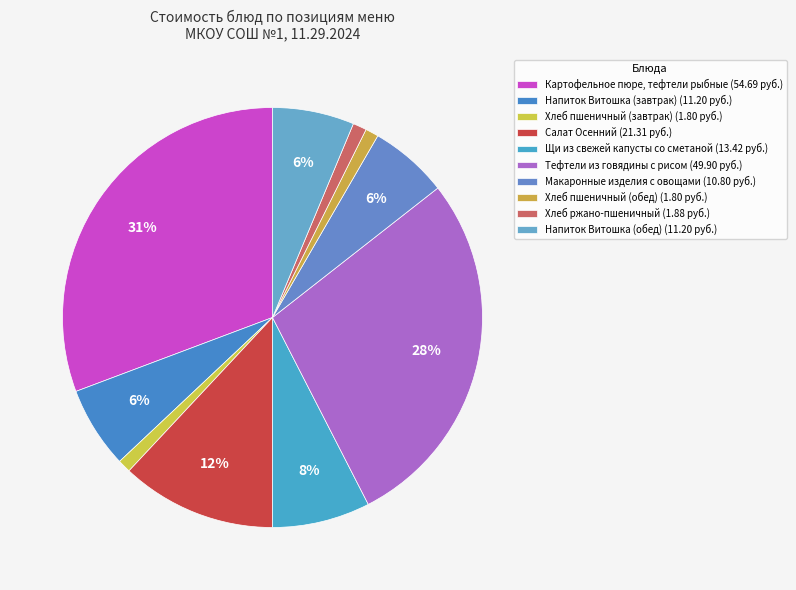

What percentage is the Салат Осенний slice, to the nearest percent?

12%